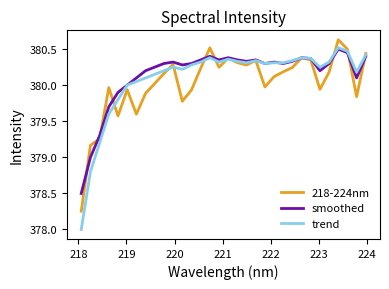

Which series has the widest spread of values?

trend